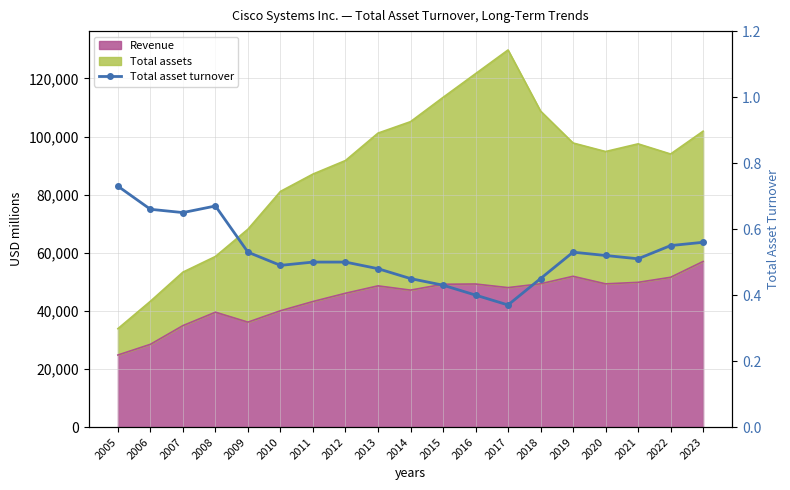

What is the value of the 11th point from the left?

0.4